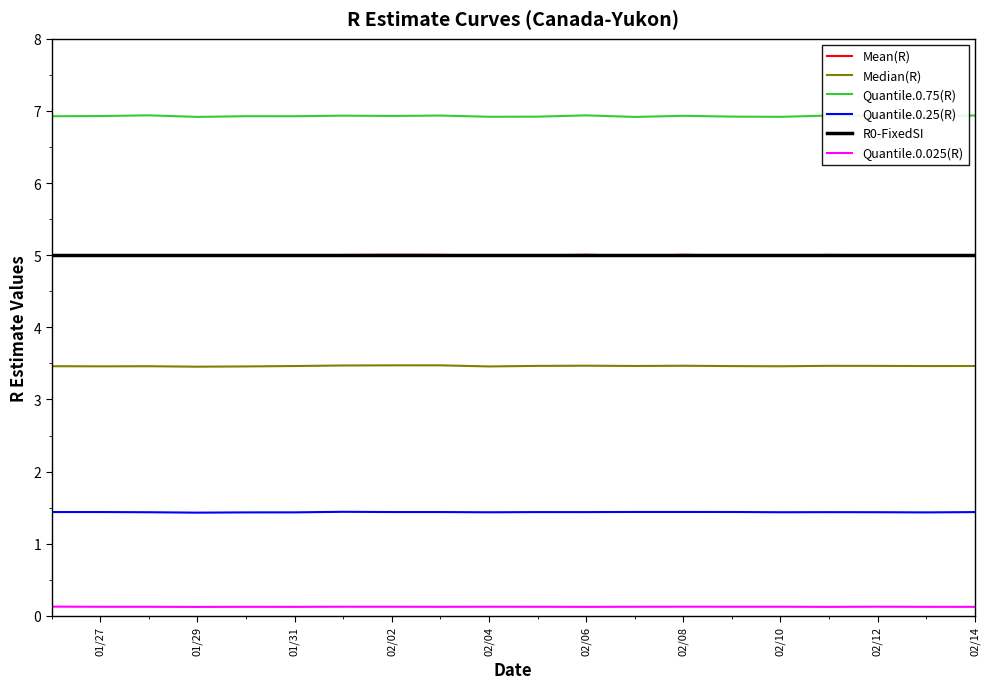

Reading left to right, extract all data points from this chart.

Mean(R): 5.0	5.0	5.0	5.0	5.0	5.0	5.0	5.0	5.0	5.0	5.0	5.0	5.0	5.0	5.0	5.0	5.0	5.0	5.0	5.0
Median(R): 3.5	3.5	3.5	3.5	3.5	3.5	3.5	3.5	3.5	3.5	3.5	3.5	3.5	3.5	3.5	3.5	3.5	3.5	3.5	3.5
Quantile.0.75(R): 6.9	6.9	6.9	6.9	6.9	6.9	6.9	6.9	6.9	6.9	6.9	6.9	6.9	6.9	6.9	6.9	6.9	6.9	6.9	6.9
Quantile.0.25(R): 1.4	1.4	1.4	1.4	1.4	1.4	1.4	1.4	1.4	1.4	1.4	1.4	1.4	1.4	1.4	1.4	1.4	1.4	1.4	1.4
R0-FixedSI: 5.0	5.0	5.0	5.0	5.0	5.0	5.0	5.0	5.0	5.0	5.0	5.0	5.0	5.0	5.0	5.0	5.0	5.0	5.0	5.0
Quantile.0.025(R): 0.1	0.1	0.1	0.1	0.1	0.1	0.1	0.1	0.1	0.1	0.1	0.1	0.1	0.1	0.1	0.1	0.1	0.1	0.1	0.1